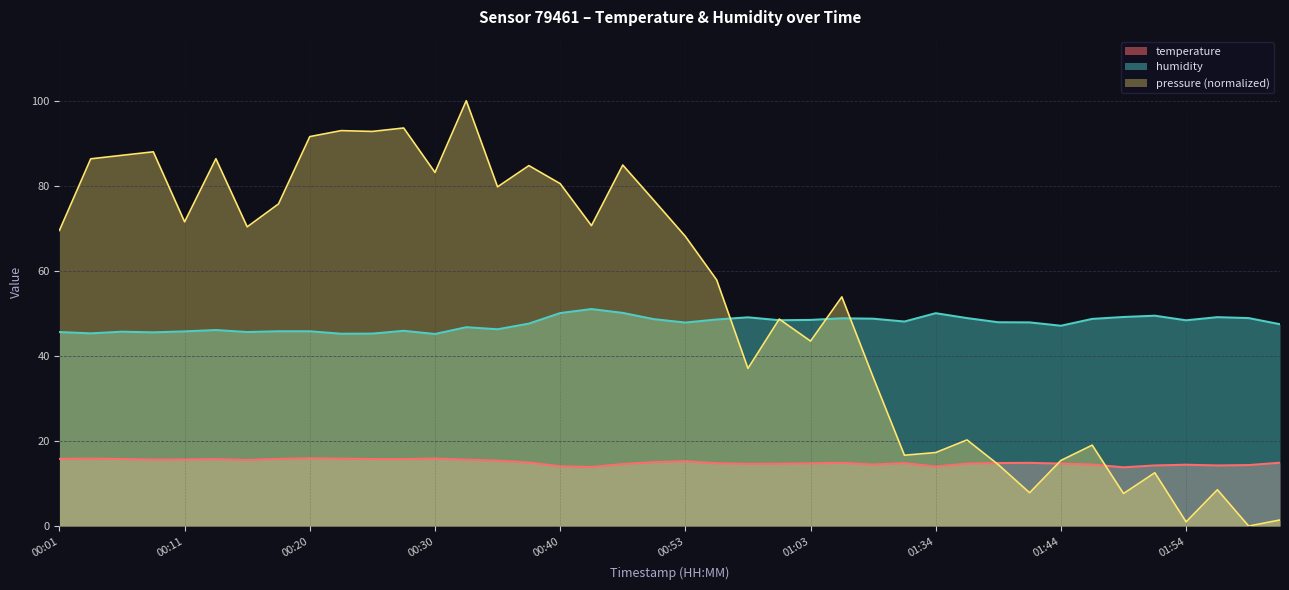

Rank the series by their average value, from lowest to highest.

temperature, humidity, pressure (normalized)